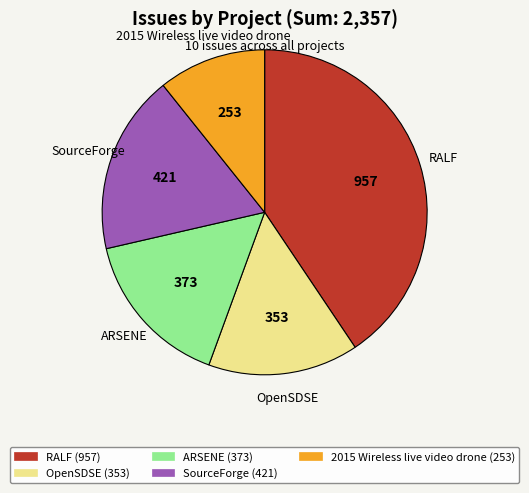

What is the ratio of the value at SourceForge to the value at ARSENE?

1.1